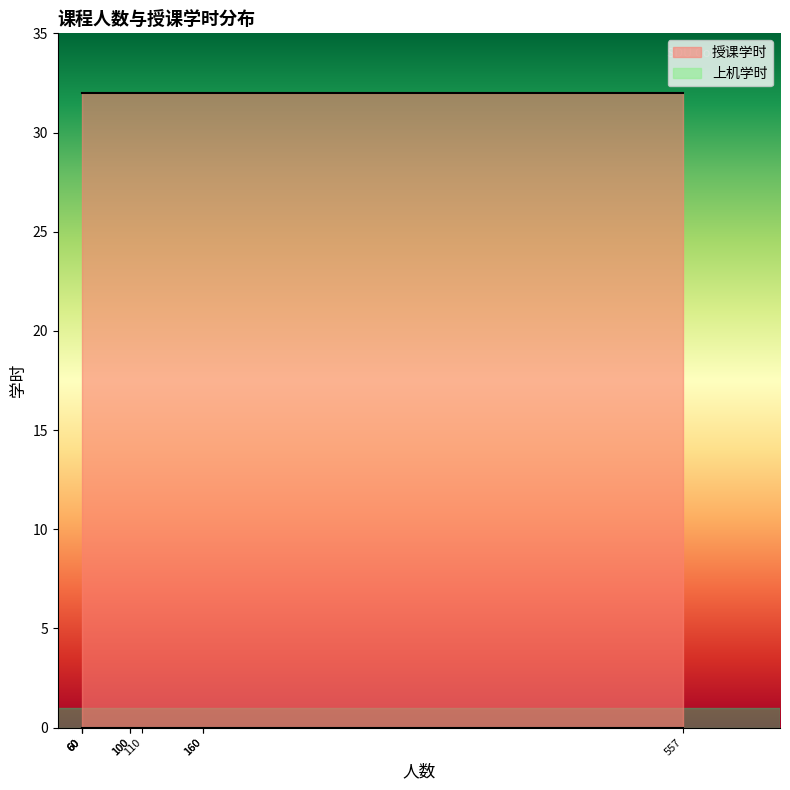

Does the chart have visible grid lines?

No